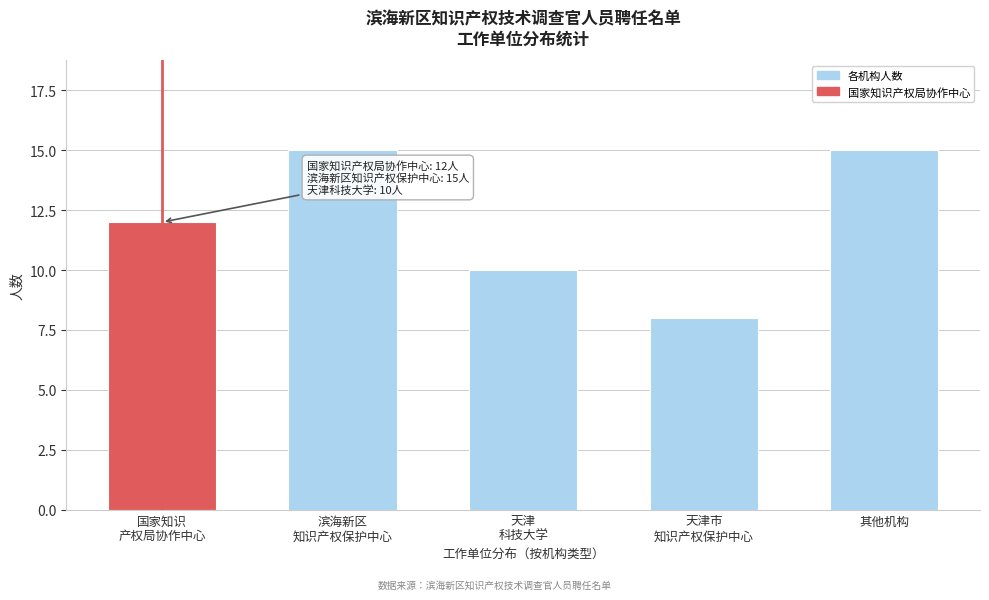

Reading left to right, extract all data points from this chart.

12	15	10	8	15